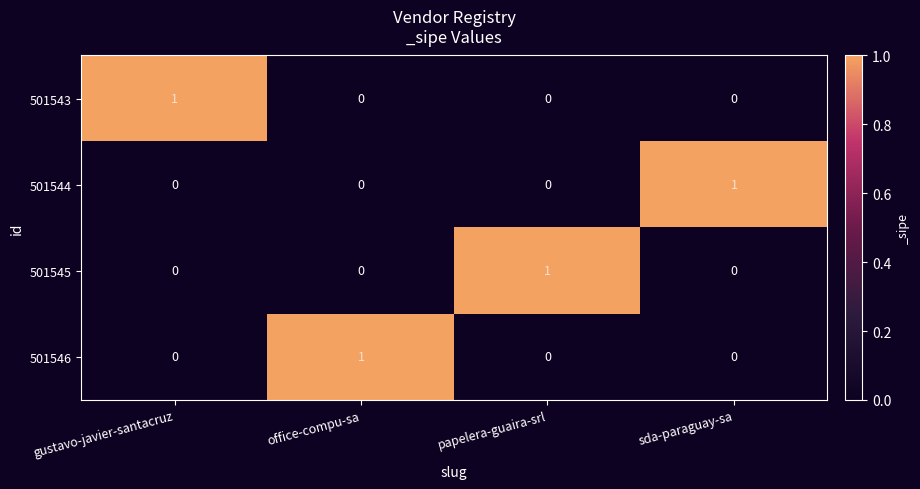

What is the difference between the highest and lowest values at gustavo-javier-santacruz?

1